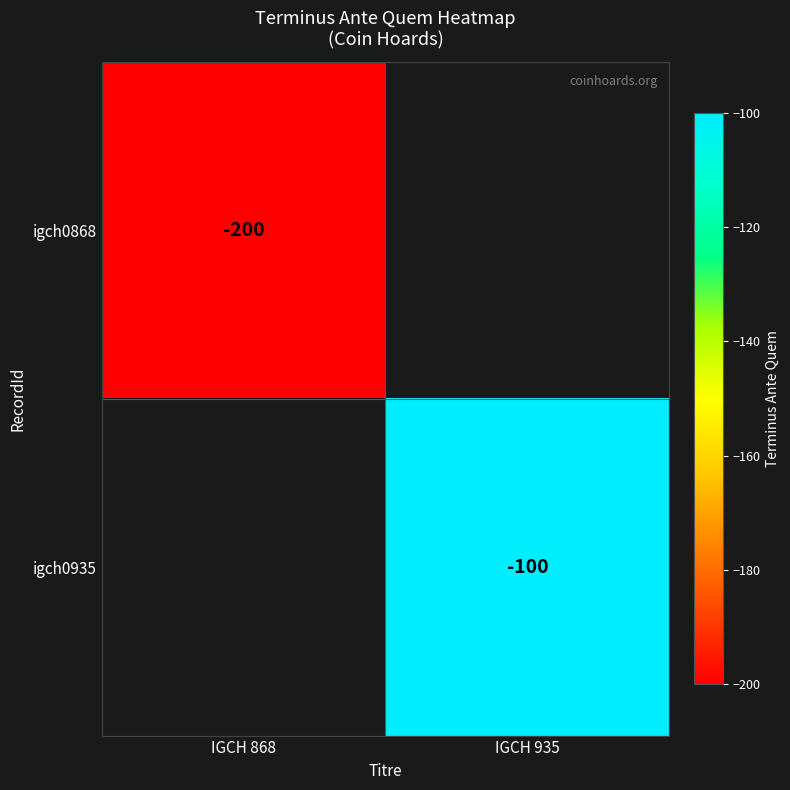

The value of igch0868 at IGCH 868 is -200. True or false?

True